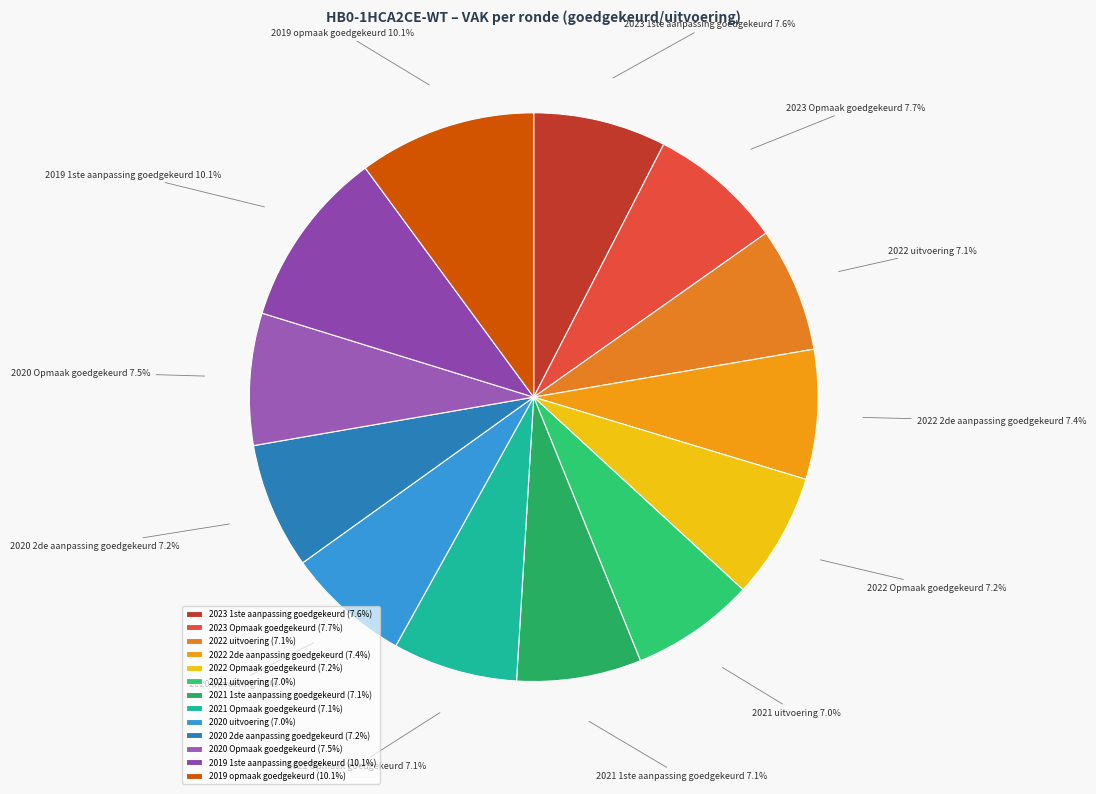

Is 2020 Opmaak goedgekeurd the majority of the pie?

No